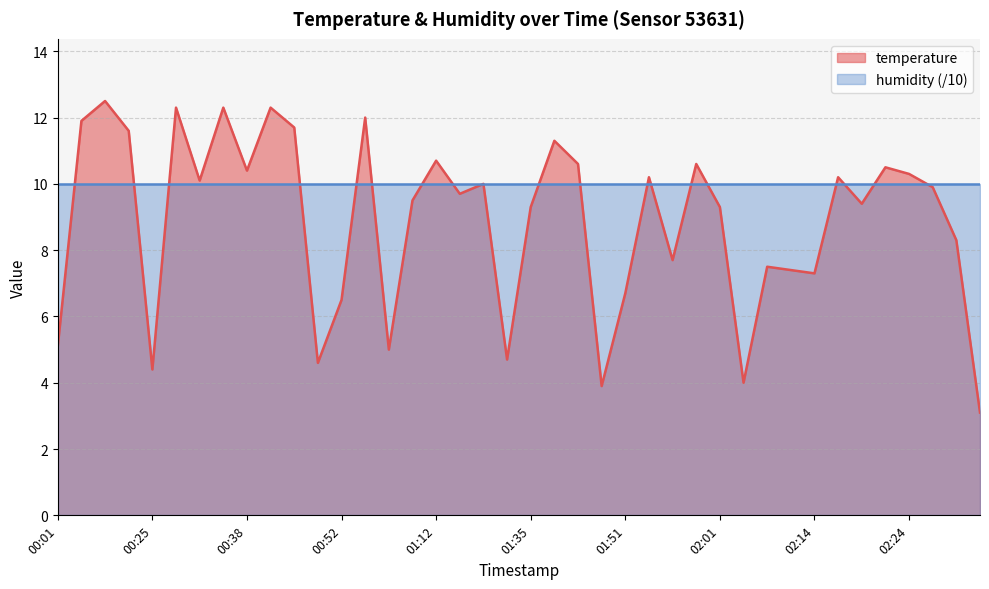

What is the value of the 24th point from the left?

3.9